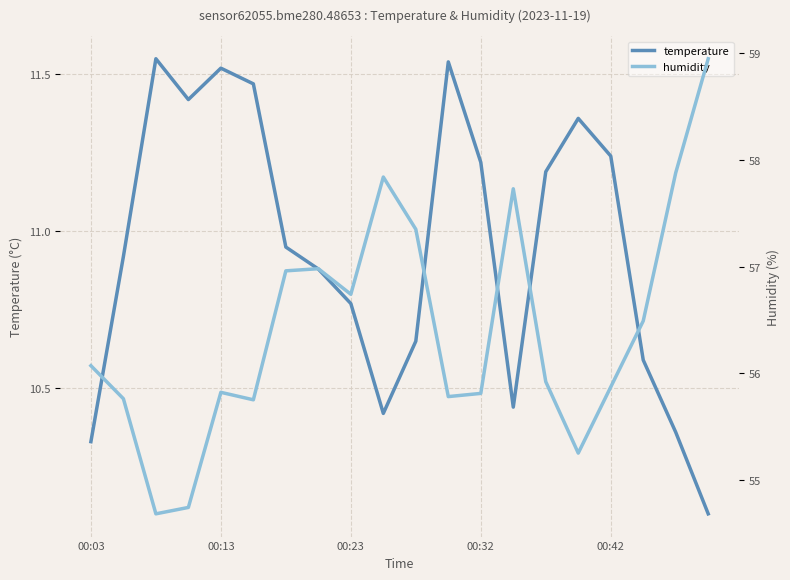

What is the lowest value of the temperature series?

10.1